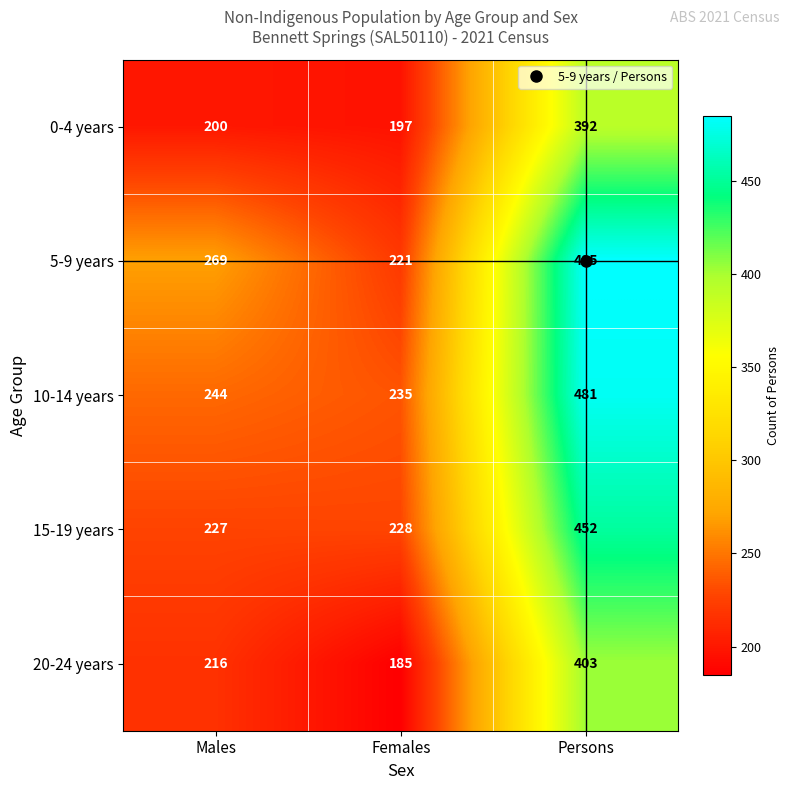

At which category does the chart reach its peak across all series?

Persons